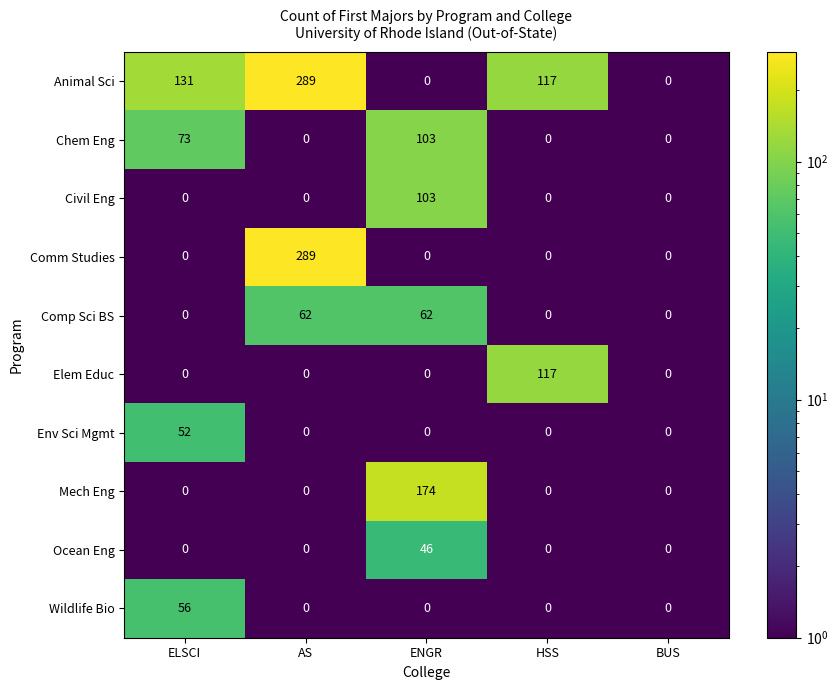

At how many categories does at least one series exceed 64?

4